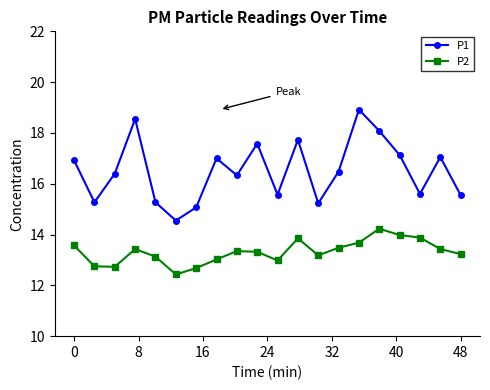

In P1, how many points are lower than both neighbors (excluding endpoints)?

6